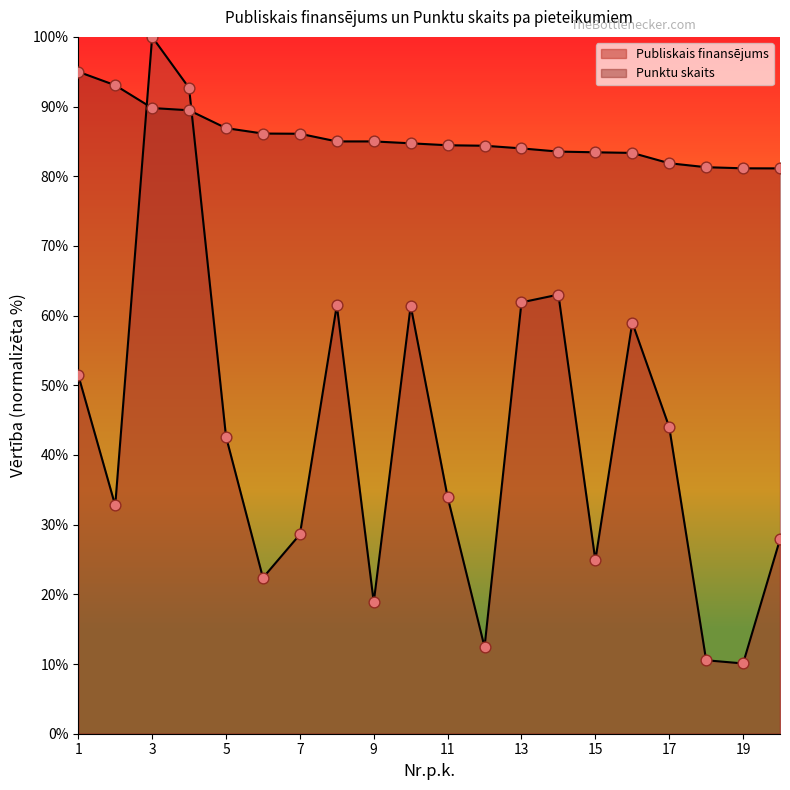

At which category is the sum across all series the highest?

3